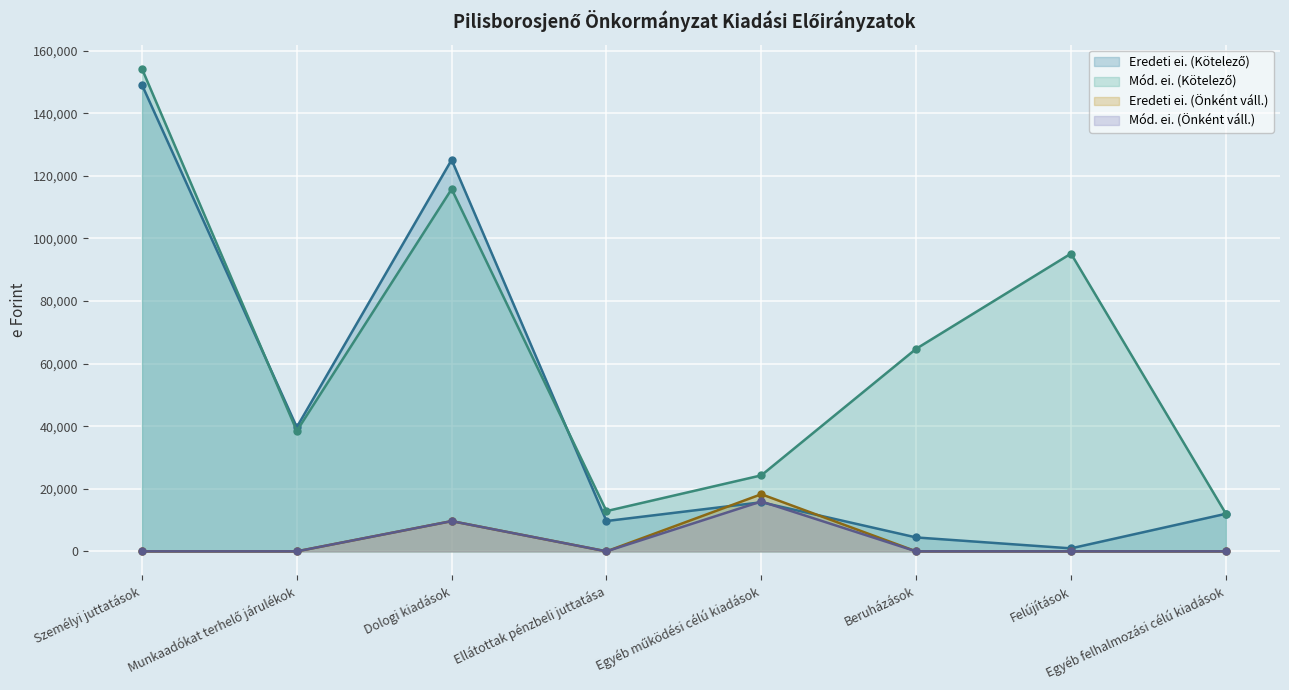

Where is the first local maximum for Mód. ei. (Önként váll.) (vonal)?

Dologi kiadások